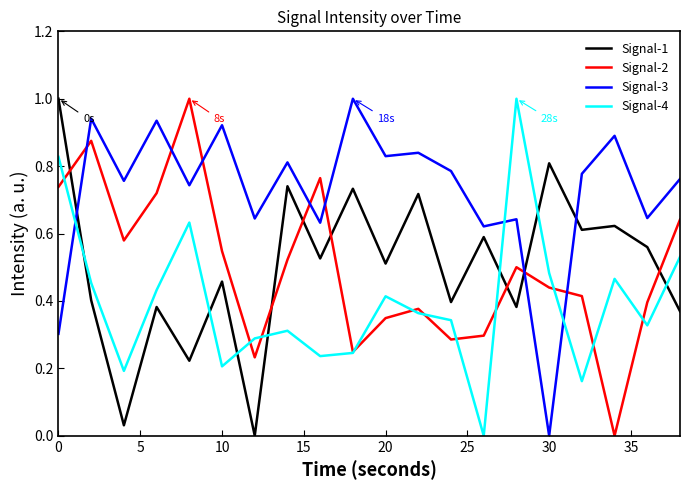

Which series has the largest total across all categories?

Signal-3